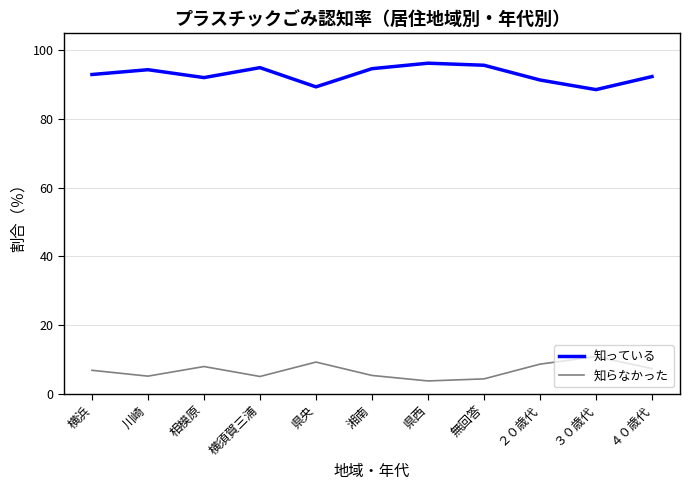

What is the difference between the maximum and minimum values in the 知っている series?

7.7